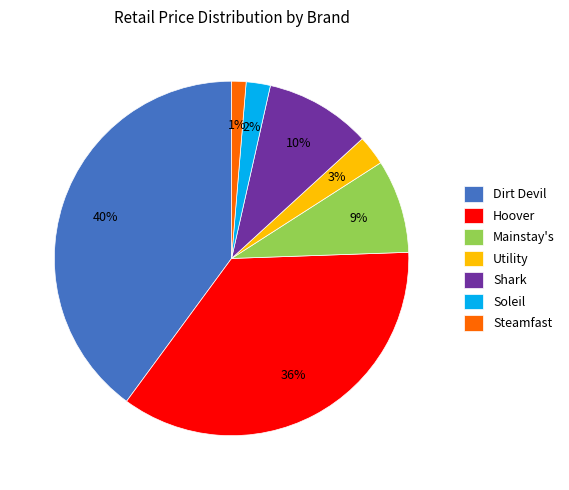

Count the number of slices in the pie.

7